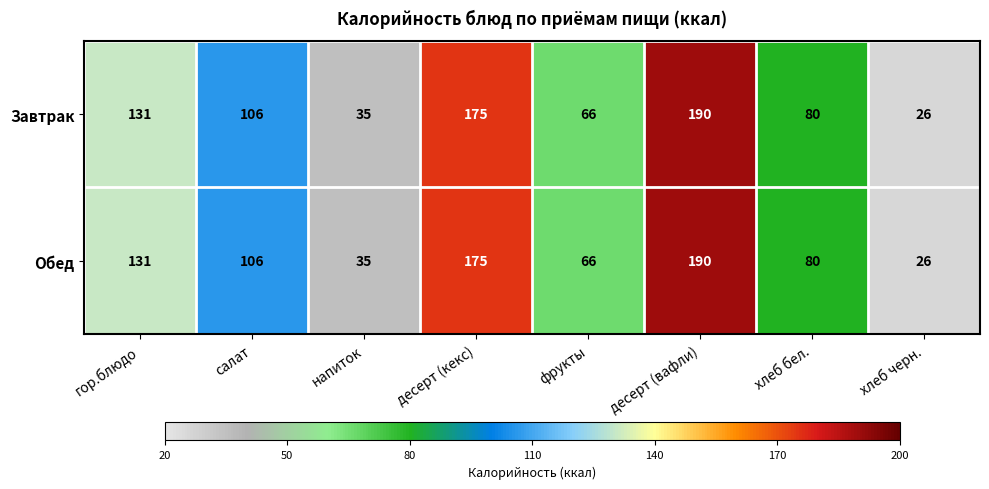

Count the number of data series in this chart.

2